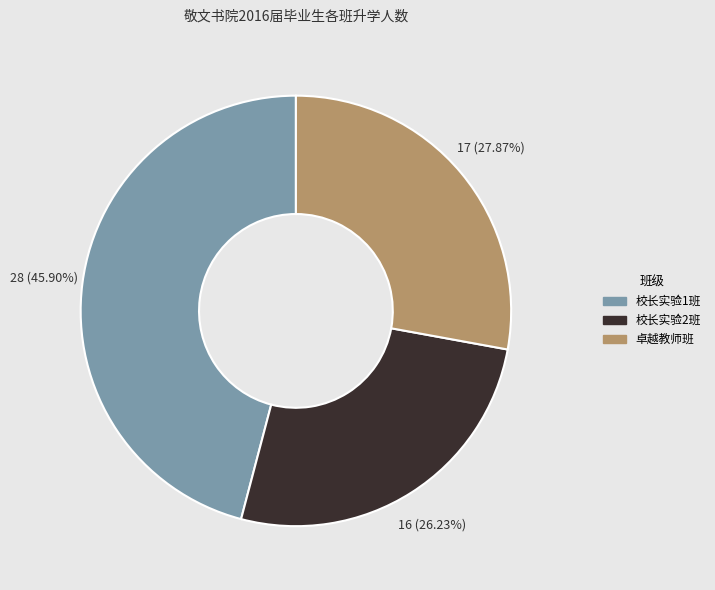

Which category has the smallest portion of the pie?

校长实验2班